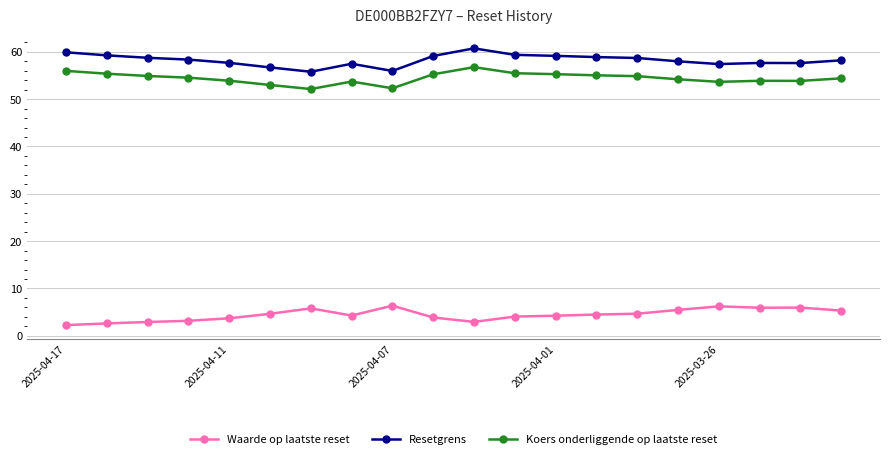

What is the value of the Waarde op laatste reset point at the 6th from the left?

4.7